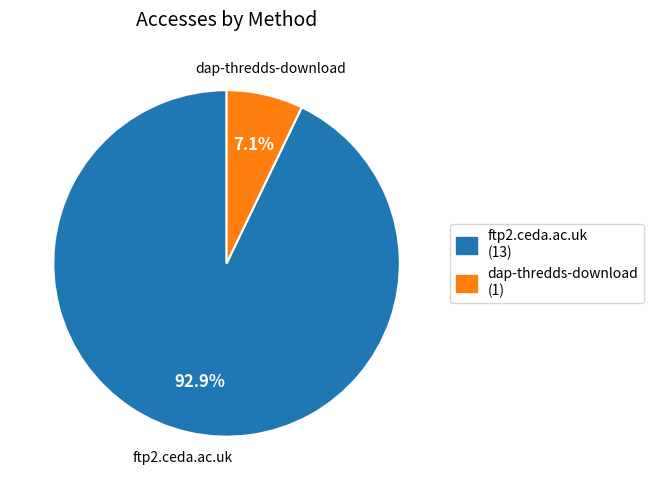

Count the number of slices in the pie.

2